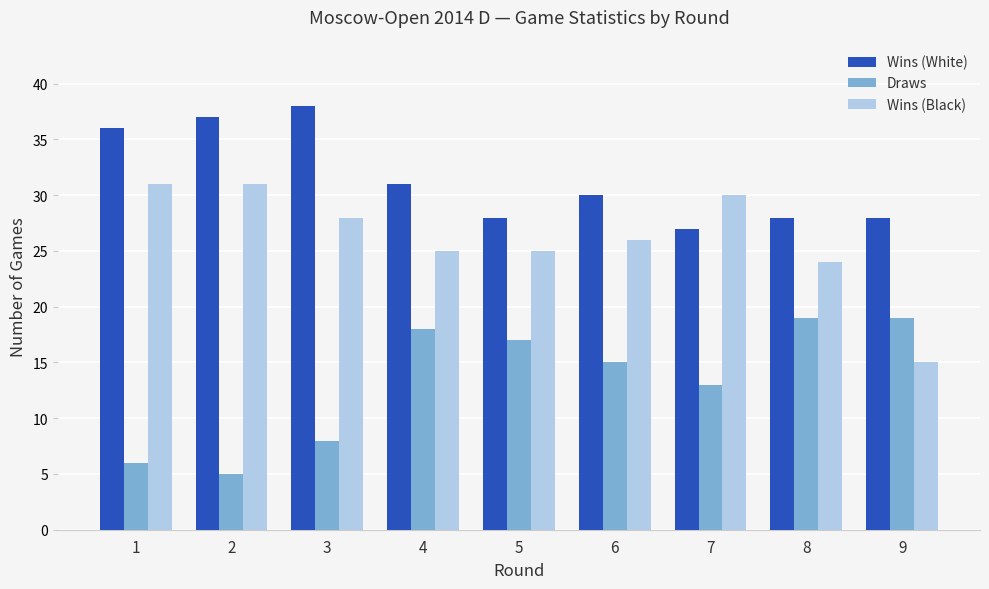

The Draws series shows 18 at 4. True or false?

True